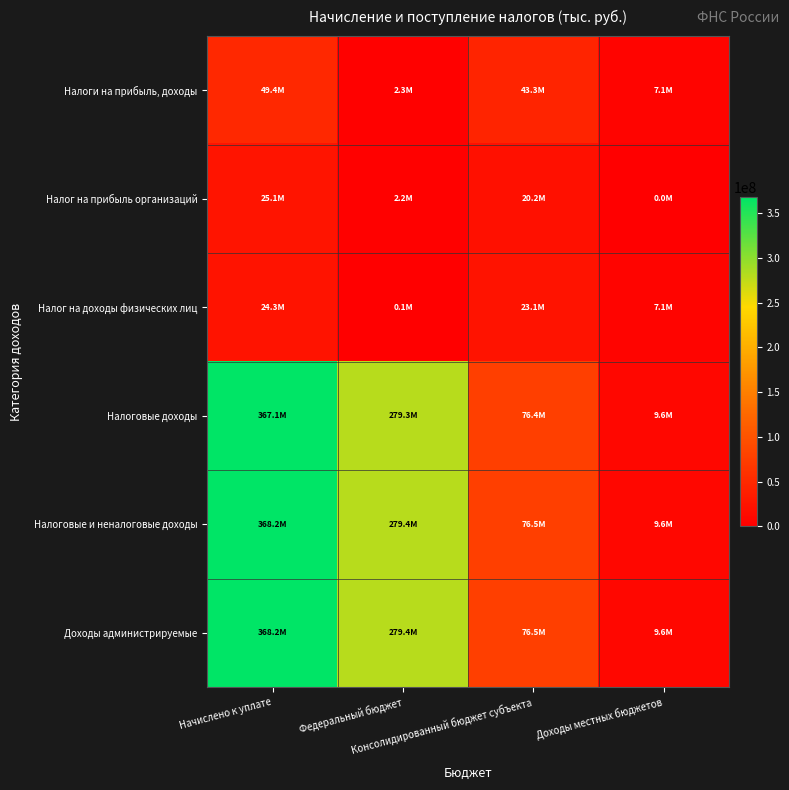

Rank the series at Доходы местных бюджетов from lowest to highest value.

Налог на прибыль организаций, Налоги на прибыль, доходы, Налог на доходы физических лиц, Налоговые доходы, Налоговые и неналоговые доходы, Доходы администрируемые